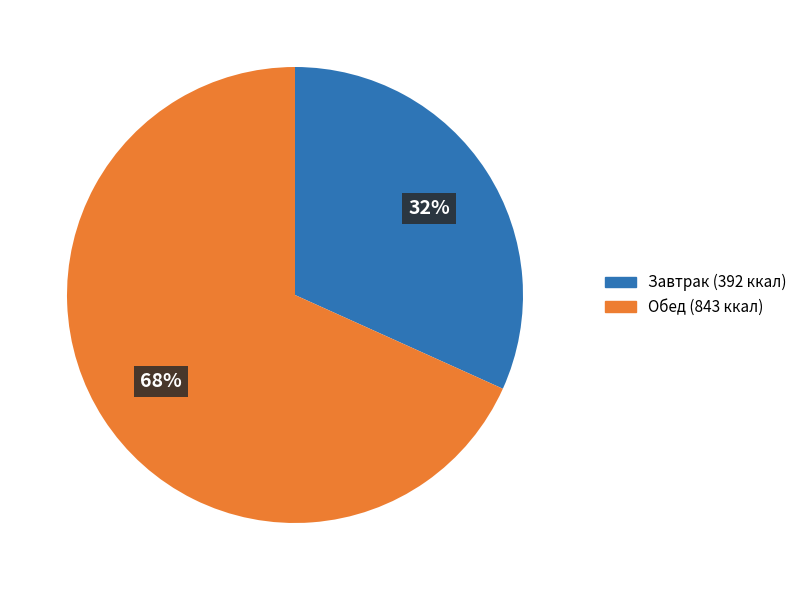

To the nearest percent, what is the average slice percentage?

50%